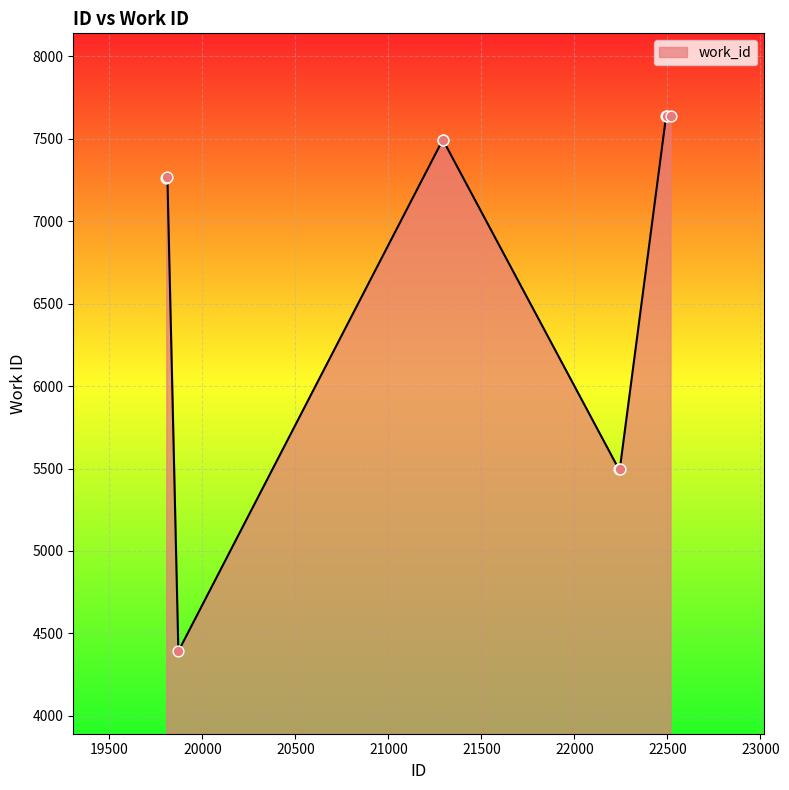

What is the difference between the maximum and minimum values?

3249